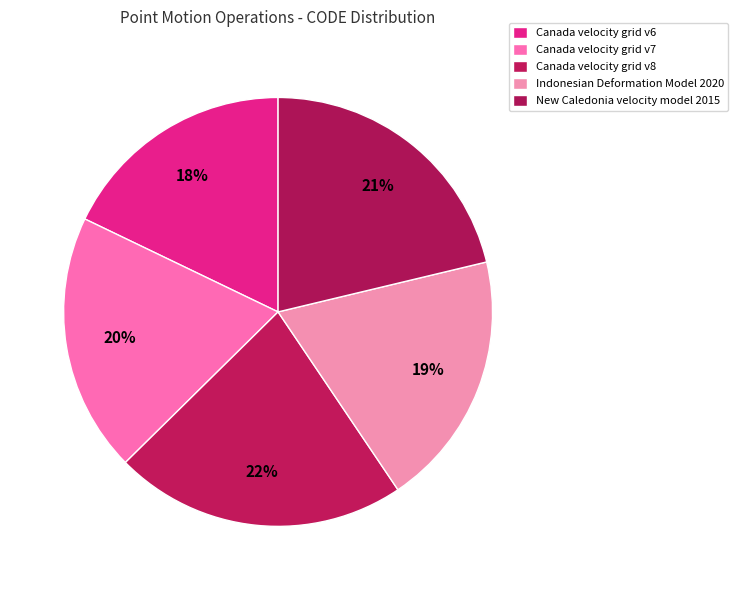

Is it true that New Caledonia velocity model 2015 is 15% of the pie?

False